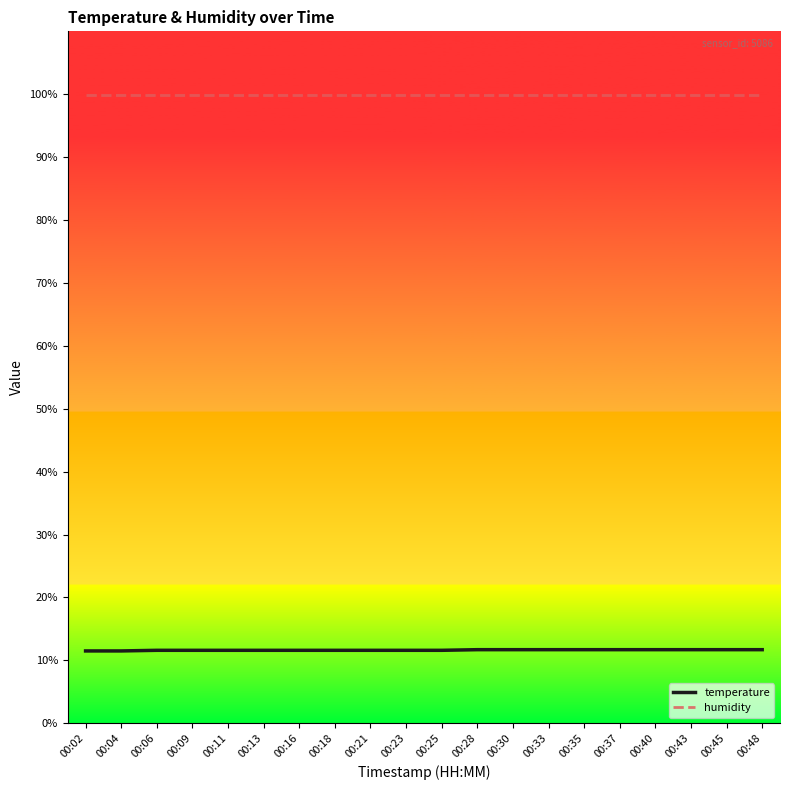

What is the maximum value for humidity?

99.9